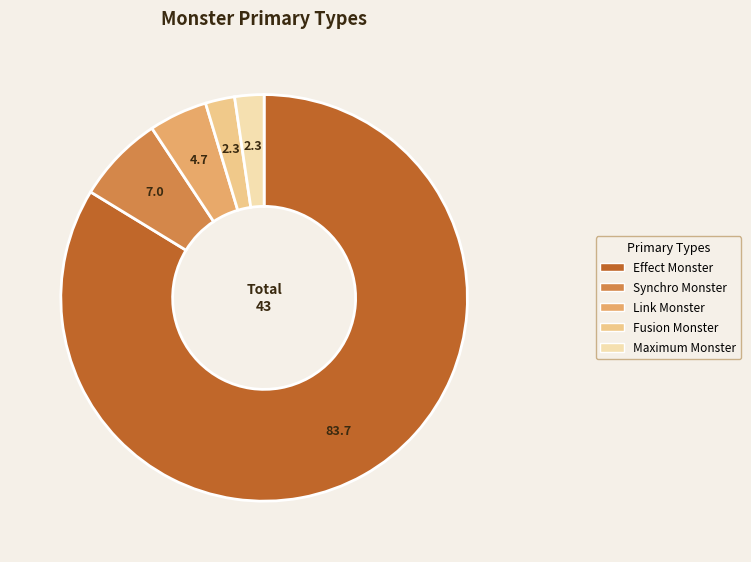

Does any single category account for the majority?

Yes